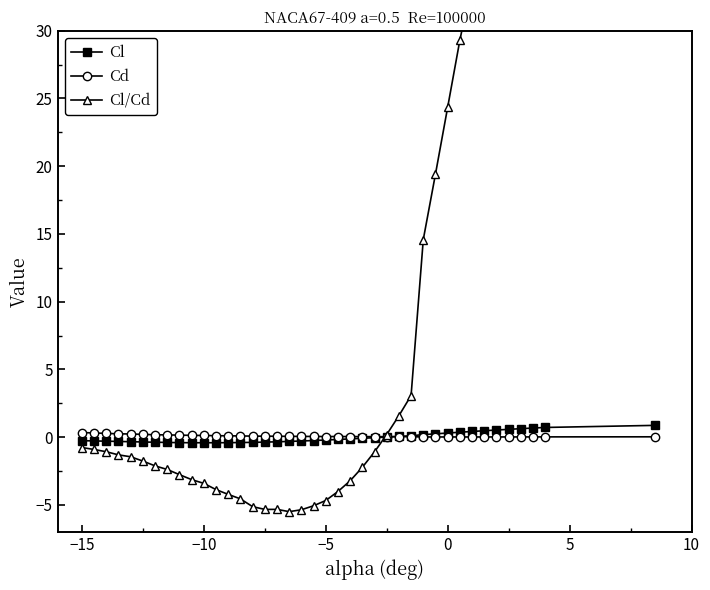

Which has a higher value, −15 or −5?

−15